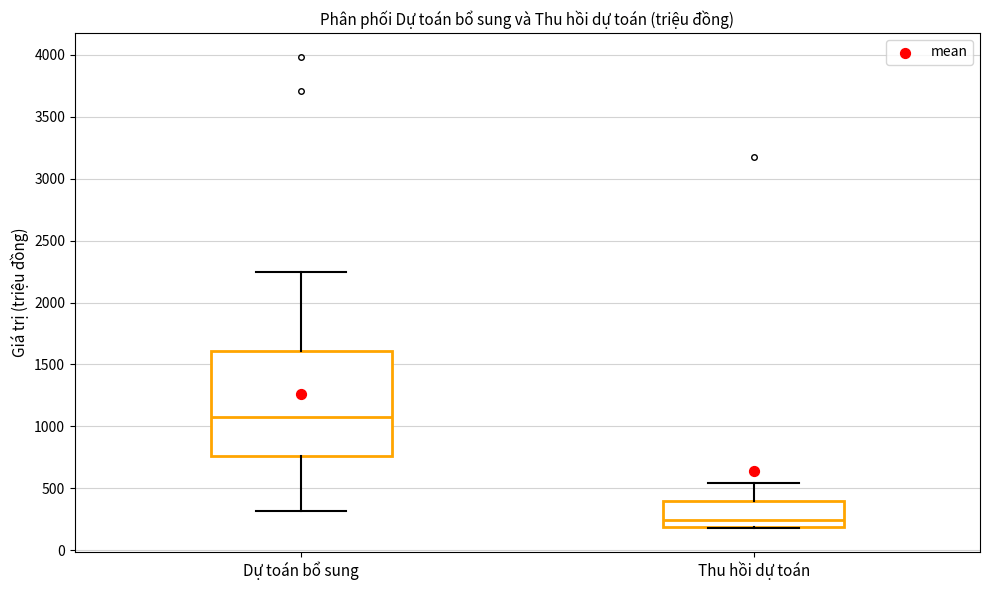

Reading left to right, read every box against the y-axis: the position of its median line, the range the box covers, and the ends of its whiskers. The values are not printed on the chart, so give them approximately, as read against the axis.

Dự toán bổ sung: median 1100, box 750 to 1600, whiskers 300 to 2250
Thu hồi dự toán: median 250, box 200 to 400, whiskers 200 to 550